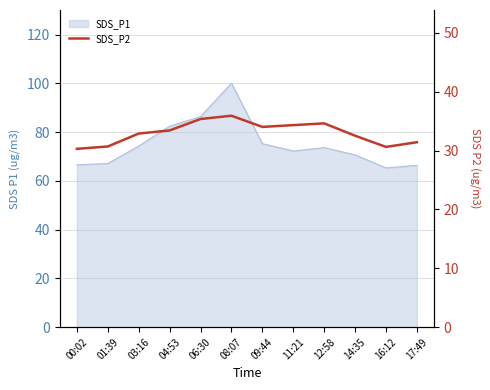

Is it true that the value at 11:21 is 34.3?

True